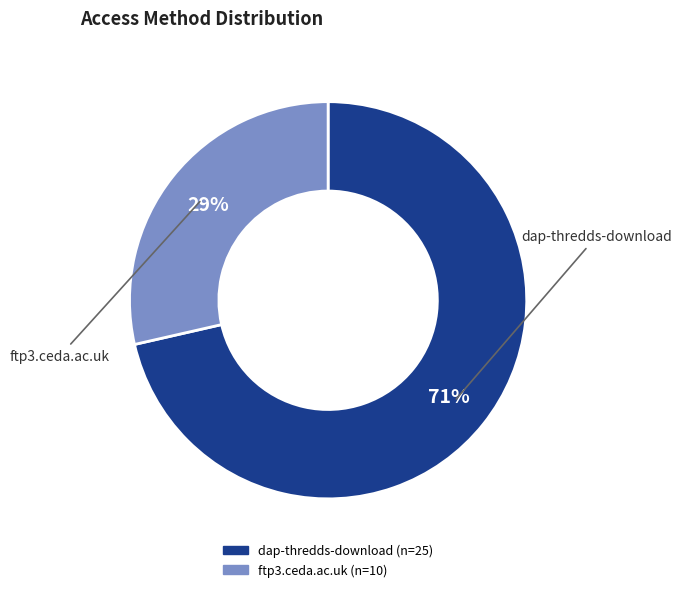

How many segments does this pie chart have?

2